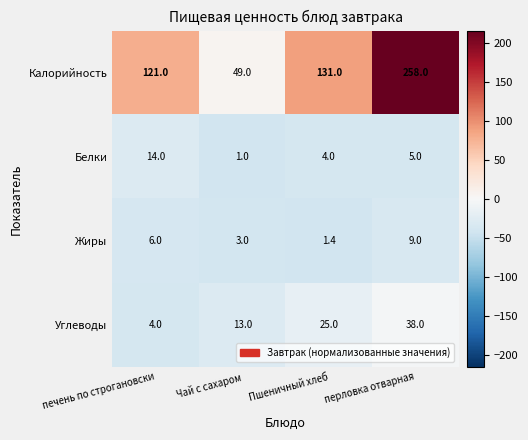

Reading left to right, list all the values displayed in this chart.

Калорийность: 121.0	49.0	131.0	258.0
Белки: 14.0	1.0	4.0	5.0
Жиры: 6.0	3.0	1.4	9.0
Углеводы: 4.0	13.0	25.0	38.0